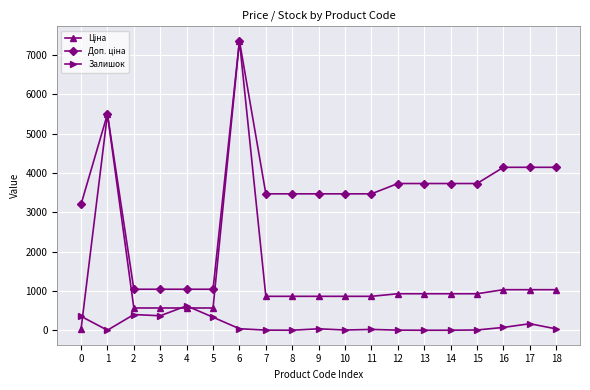

At which category is the sum across all series the highest?

6